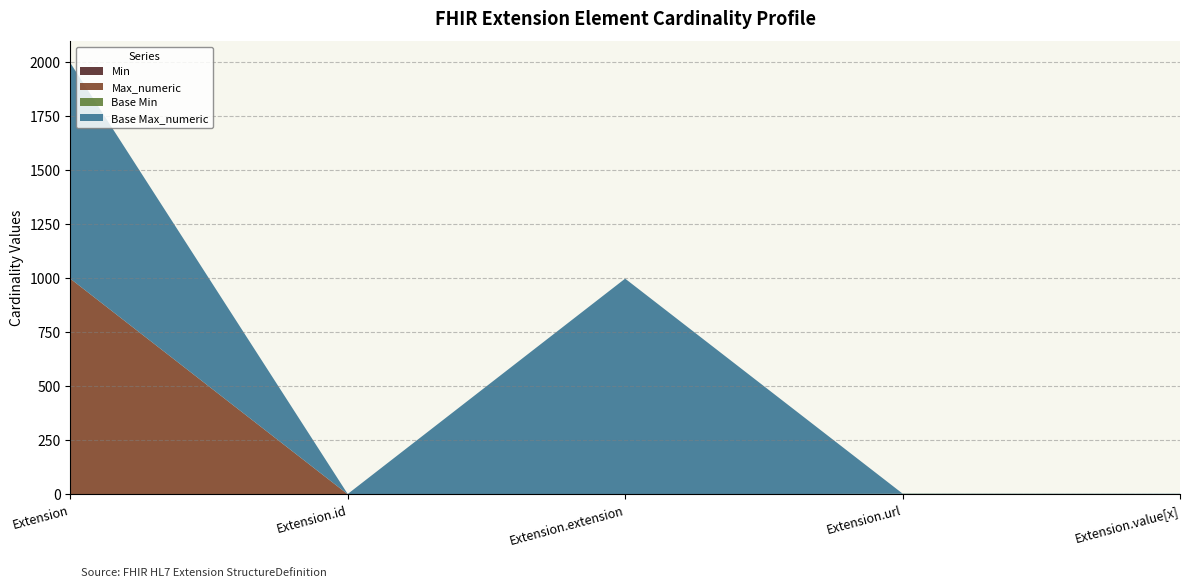

Reading left to right, list all the values displayed in this chart.

Min: Extension=0	Extension.id=0	Extension.extension=0	Extension.url=1	Extension.value[x]=1
Max_numeric: Extension=999	Extension.id=1	Extension.extension=0	Extension.url=1	Extension.value[x]=1
Base Min: Extension=0	Extension.id=0	Extension.extension=0	Extension.url=1	Extension.value[x]=0
Base Max_numeric: Extension=999	Extension.id=1	Extension.extension=999	Extension.url=1	Extension.value[x]=1